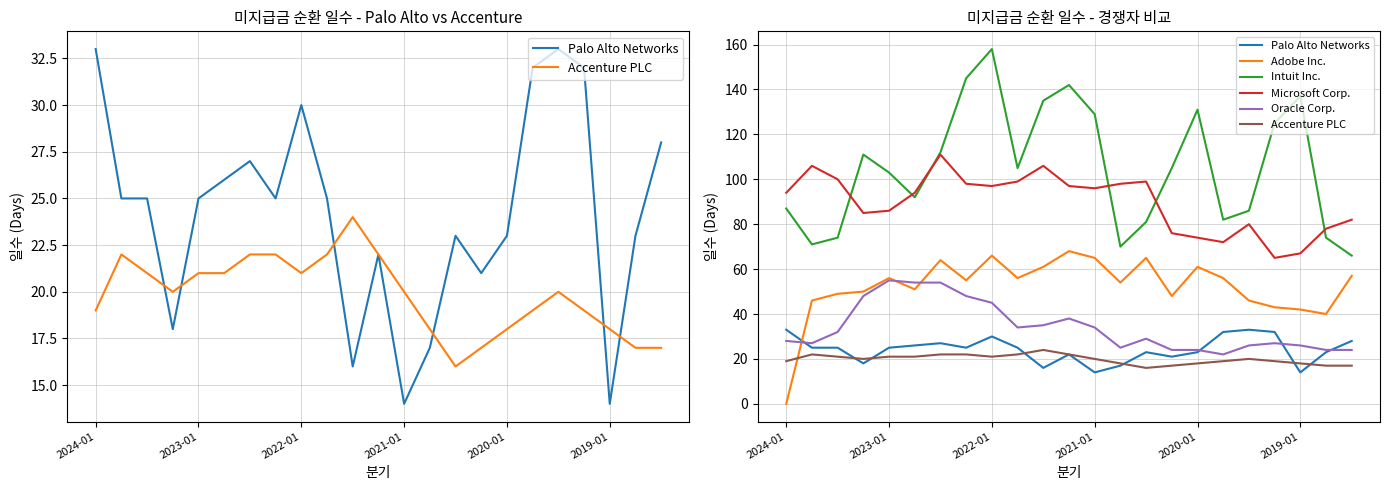

Is it true that Adobe Inc. equals 110 at 2022-01?

False